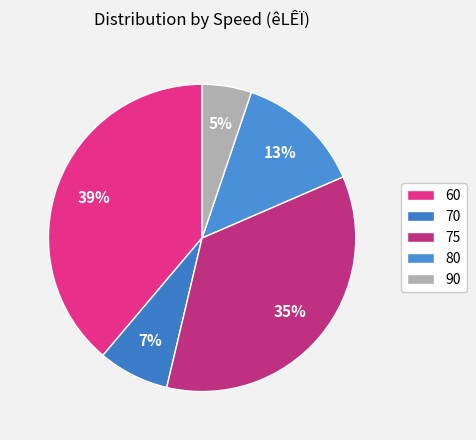

To the nearest percent, what percentage of the pie is 60?

39%